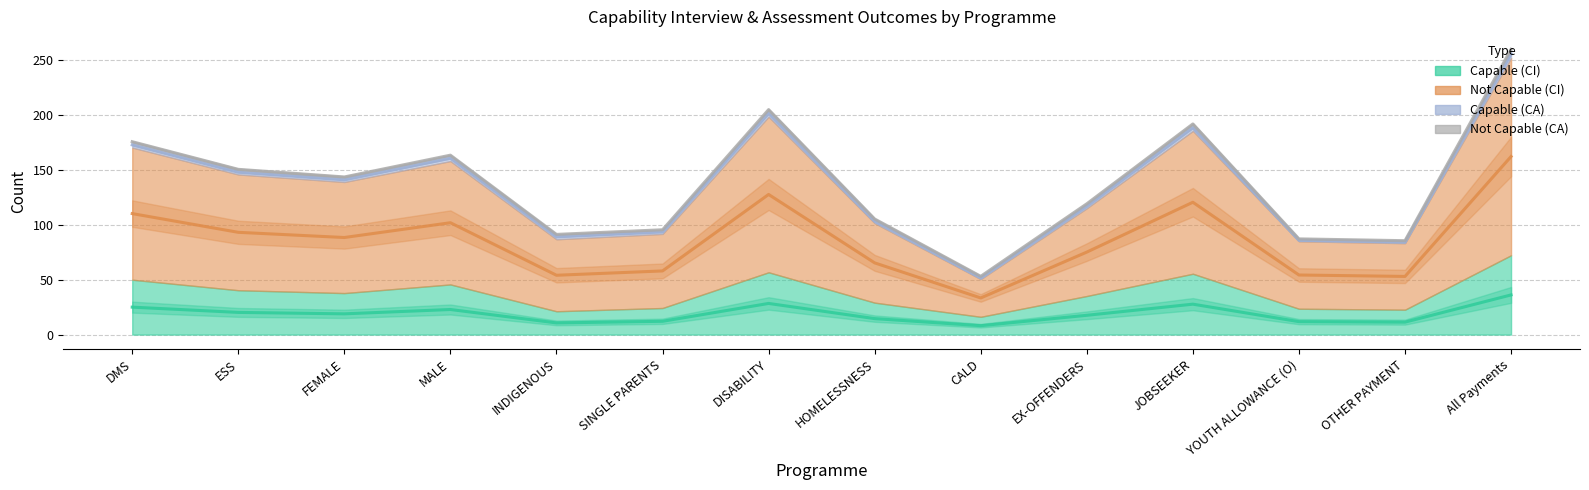

How many interior local valleys does the Not Capable (CA) series have?

1